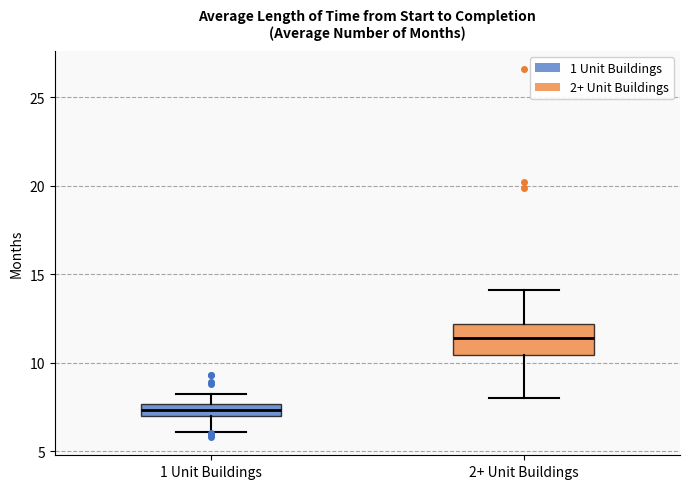

Where does the upper whisker of the box for 2+ Unit Buildings end on the y-axis? The values are not printed on the chart, so give them approximately, as read against the axis.

14.0